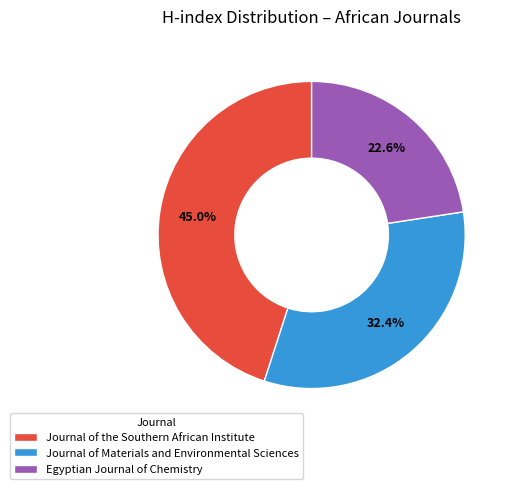

Which slice is the smallest?

Egyptian Journal of Chemistry